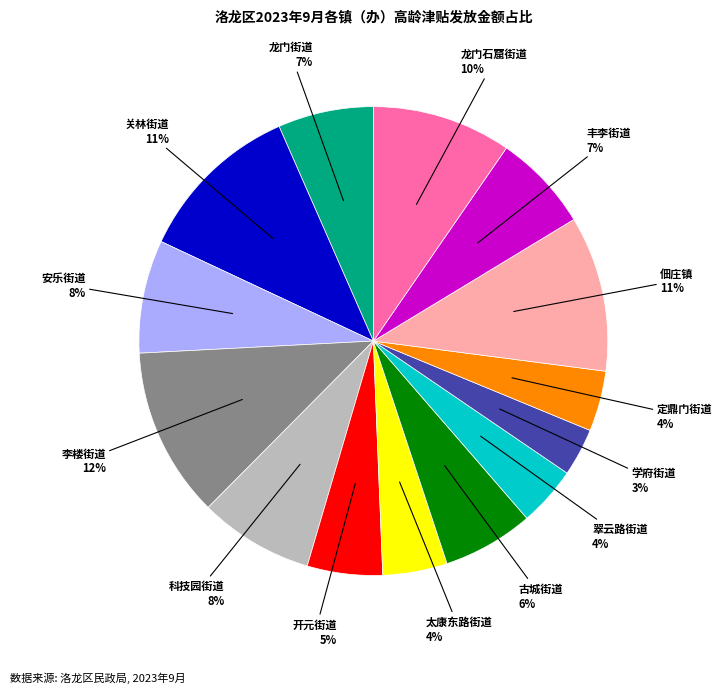

To the nearest percent, what is the average slice percentage?

7%